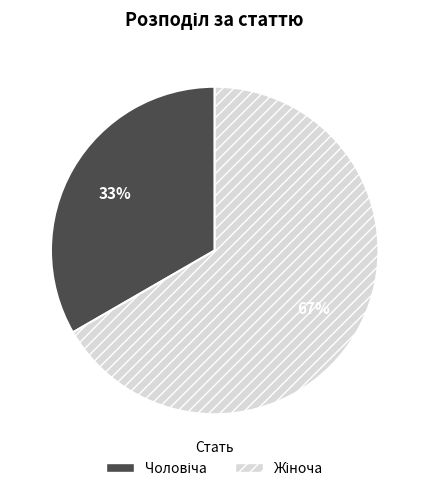

How many segments does this pie chart have?

2